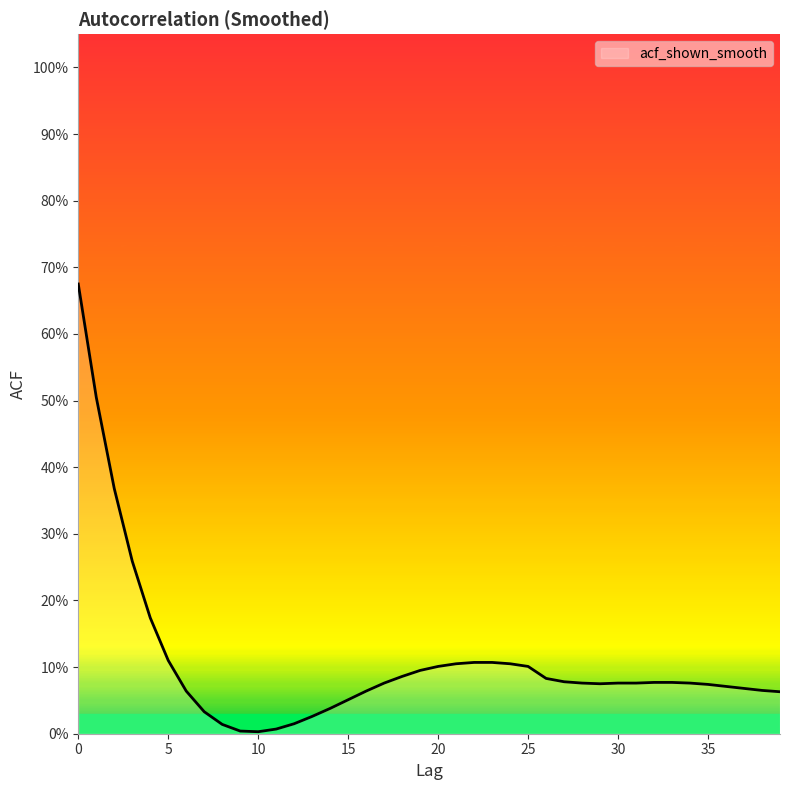

Where is the data nearest to the value 0?

10